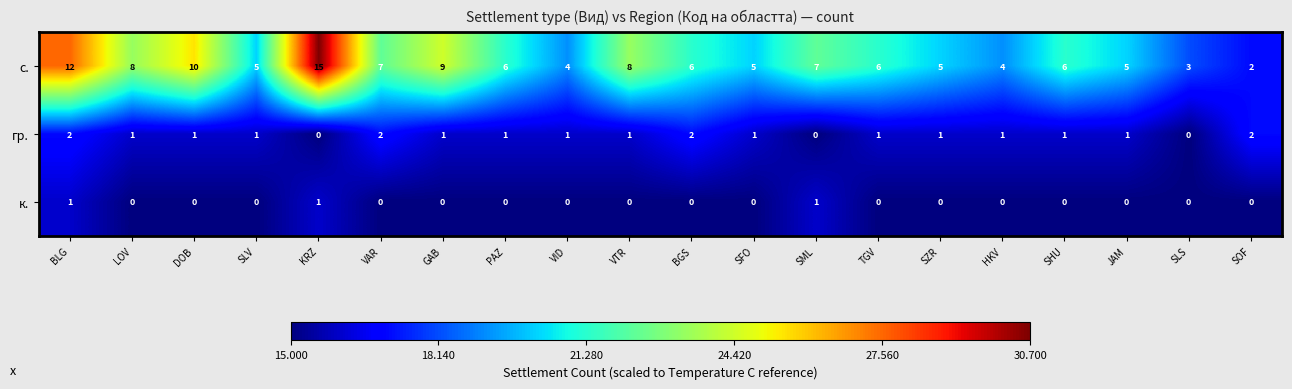

Between VAR and SML, which series saw the biggest shift?

гр.